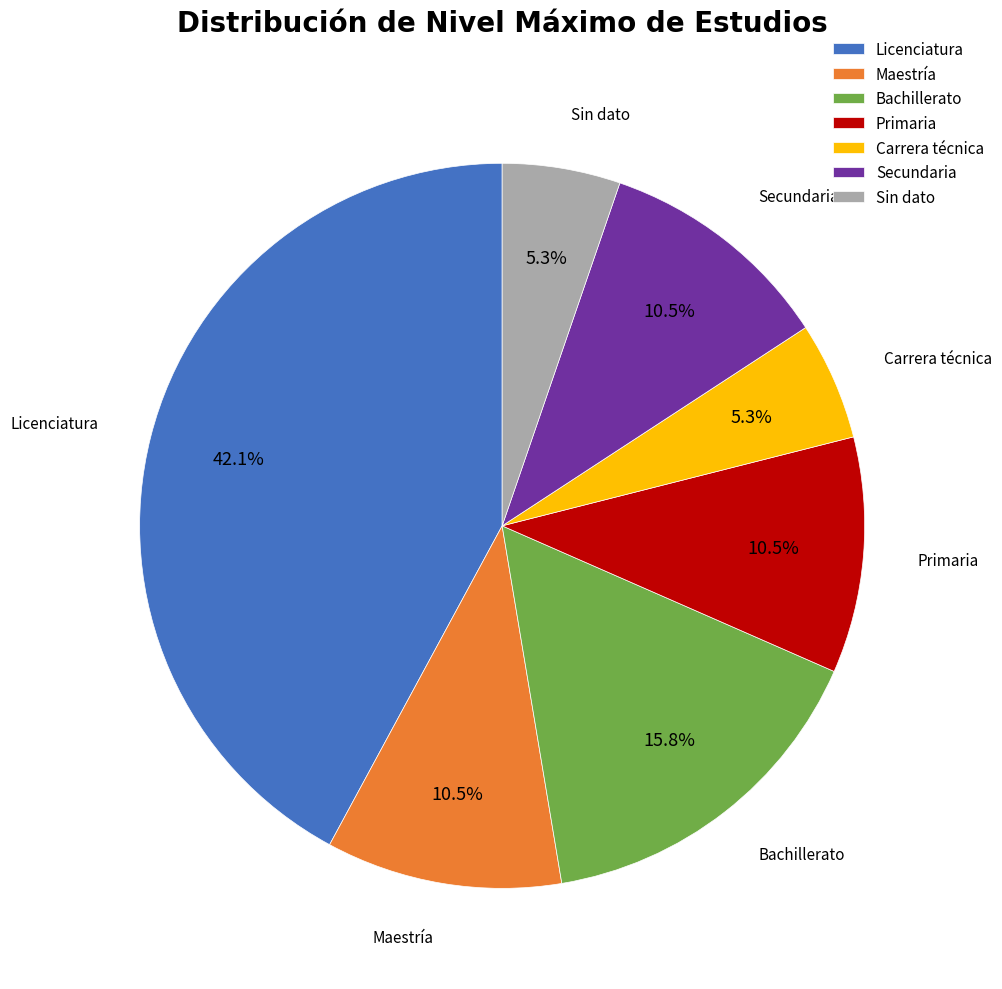

Is it true that Carrera técnica is 20% of the pie?

False